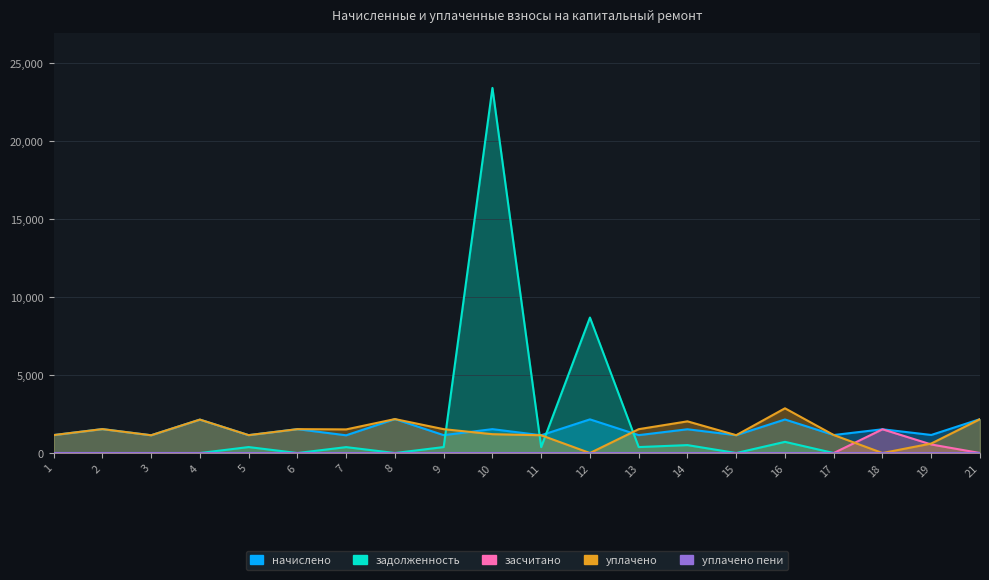

The value of засчитано at 4 is 0.0. True or false?

True